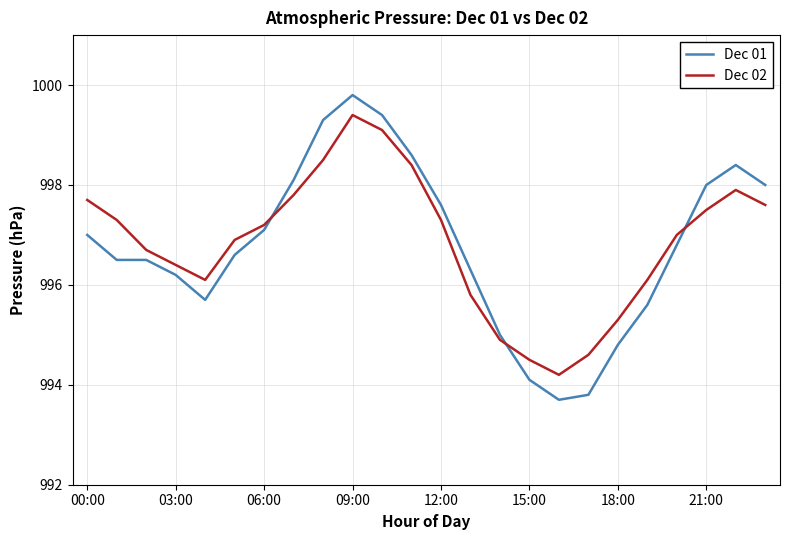

List the series in order of their peak value, highest first.

Dec 01, Dec 02